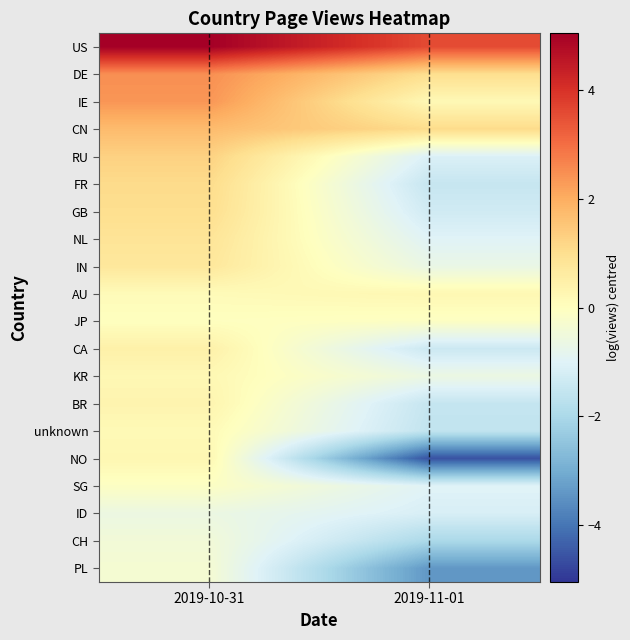

Reading left to right, list all the values displayed in this chart.

US: 2019-10-31=5.0	2019-11-01=3.6
DE: 2019-10-31=2.5	2019-11-01=1.0
IE: 2019-10-31=2.4	2019-11-01=0.2
CN: 2019-10-31=1.7	2019-11-01=1.1
RU: 2019-10-31=1.3	2019-11-01=-1.1
FR: 2019-10-31=1.1	2019-11-01=-1.5
GB: 2019-10-31=1.0	2019-11-01=-1.3
NL: 2019-10-31=0.8	2019-11-01=-1.0
IN: 2019-10-31=0.7	2019-11-01=-0.7
AU: 2019-10-31=0.1	2019-11-01=0.2
JP: 2019-10-31=-0.0	2019-11-01=-0.1
CA: 2019-10-31=0.5	2019-11-01=-1.4
KR: 2019-10-31=0.2	2019-11-01=-0.6
BR: 2019-10-31=0.3	2019-11-01=-1.5
unknown: 2019-10-31=0.2	2019-11-01=-1.6
NO: 2019-10-31=0.3	2019-11-01=-4.6
SG: 2019-10-31=-0.1	2019-11-01=-1.0
ID: 2019-10-31=-0.6	2019-11-01=-1.1
CH: 2019-10-31=-0.4	2019-11-01=-2.0
PL: 2019-10-31=-0.3	2019-11-01=-3.4